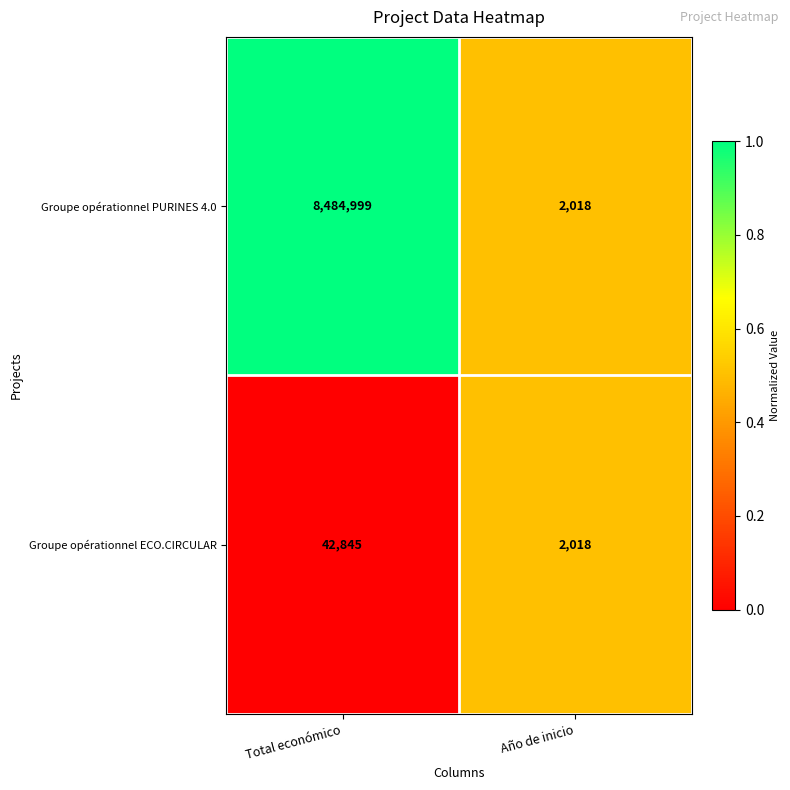

Count the number of data series in this chart.

2